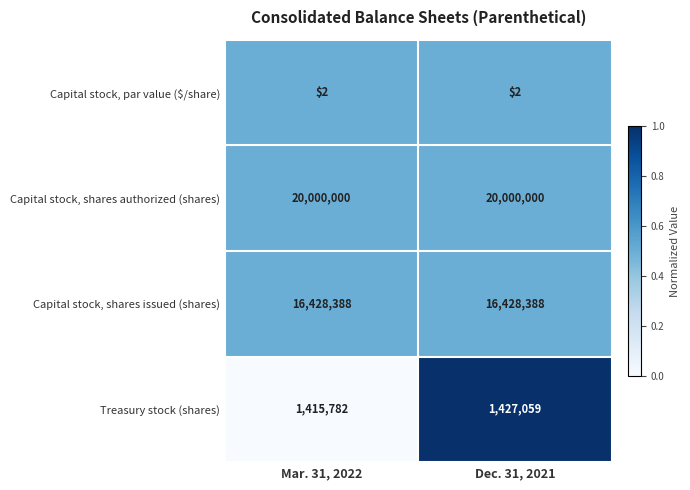

What is the sum of the Capital stock, shares authorized (shares) values at Dec. 31, 2021 and Mar. 31, 2022?

40000000